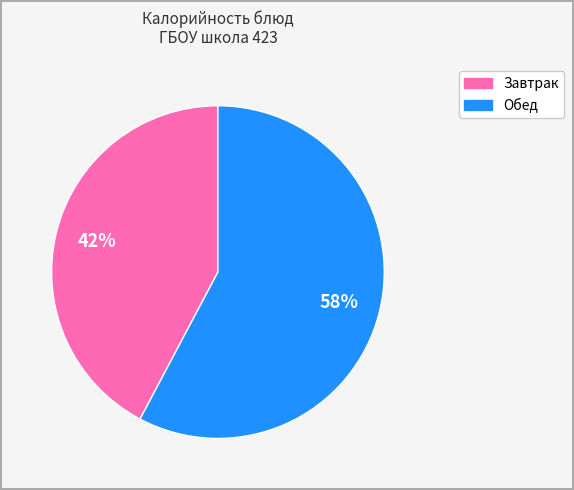

Is there a majority slice in this chart?

Yes